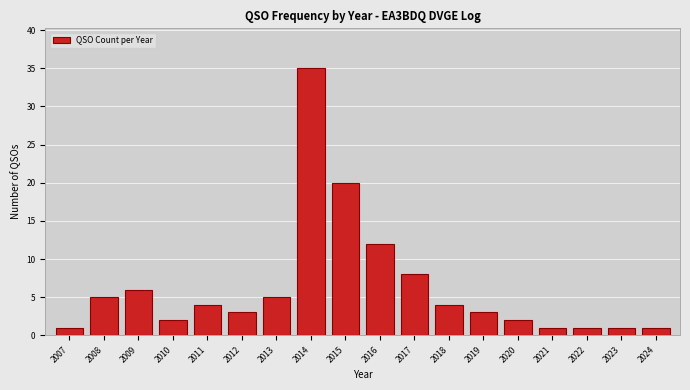

Reading right to left, transcribe all the data shown in this chart.

2024=1	2023=1	2022=1	2021=1	2020=2	2019=3	2018=4	2017=8	2016=12	2015=20	2014=35	2013=5	2012=3	2011=4	2010=2	2009=6	2008=5	2007=1